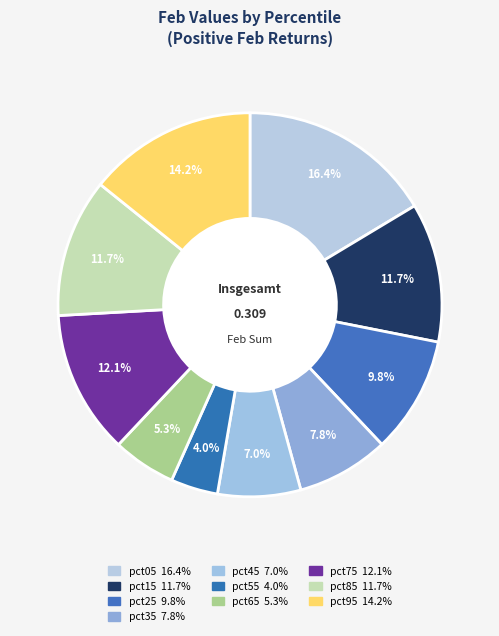

How many segments does this pie chart have?

10